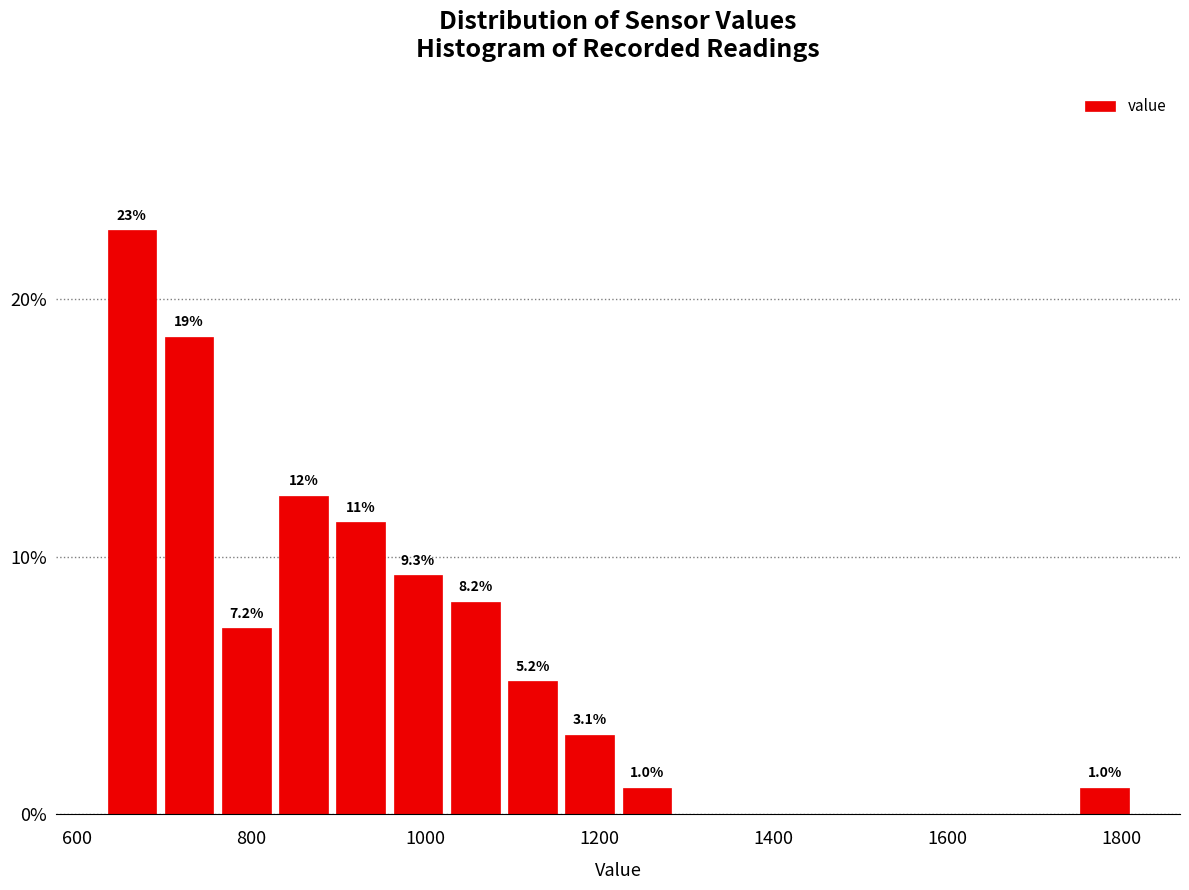

Read against the x-axis, roughly where is the centre of the tallest bar?

660